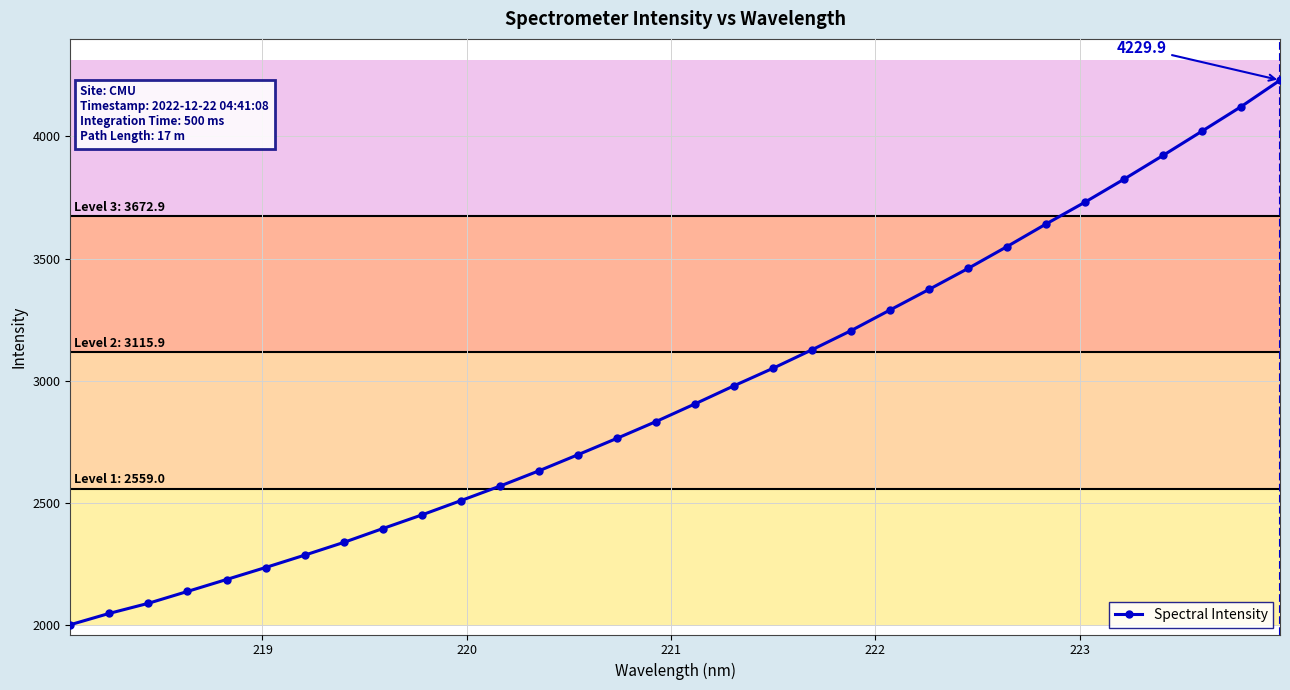

What is the difference between the maximum and second lowest values?

2181.5